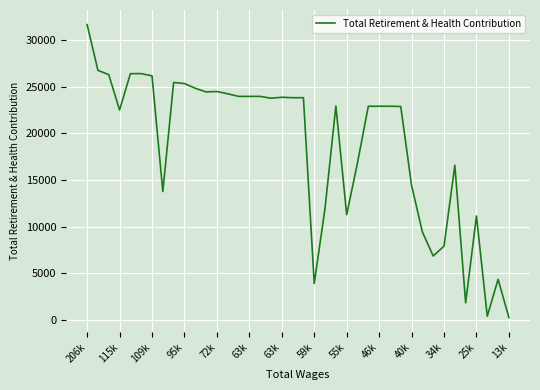

What is the difference between the maximum and minimum values?

31363